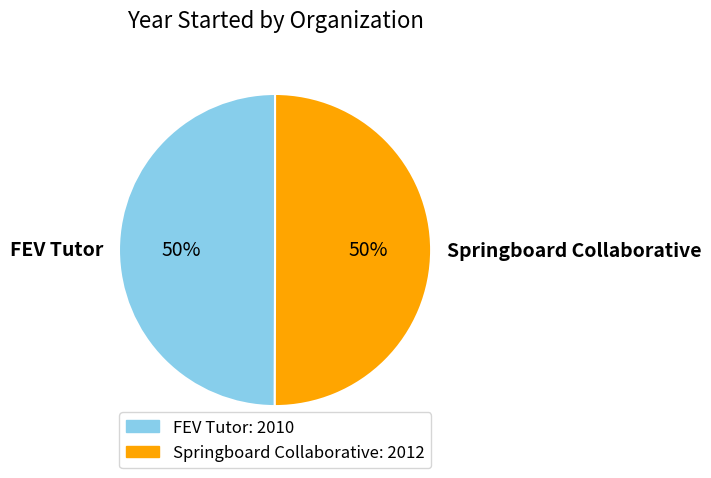

To the nearest percent, what is the average slice percentage?

50%